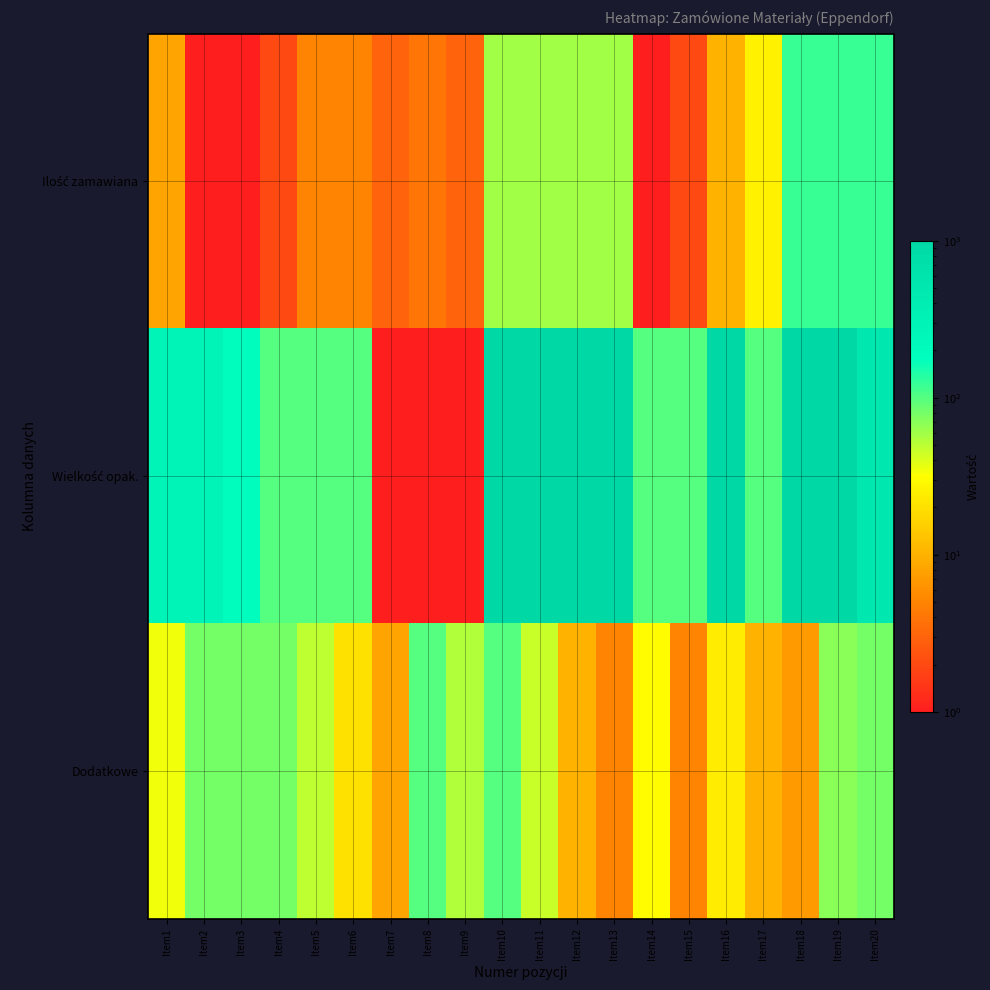

What is the minimum value shown in the chart?

1